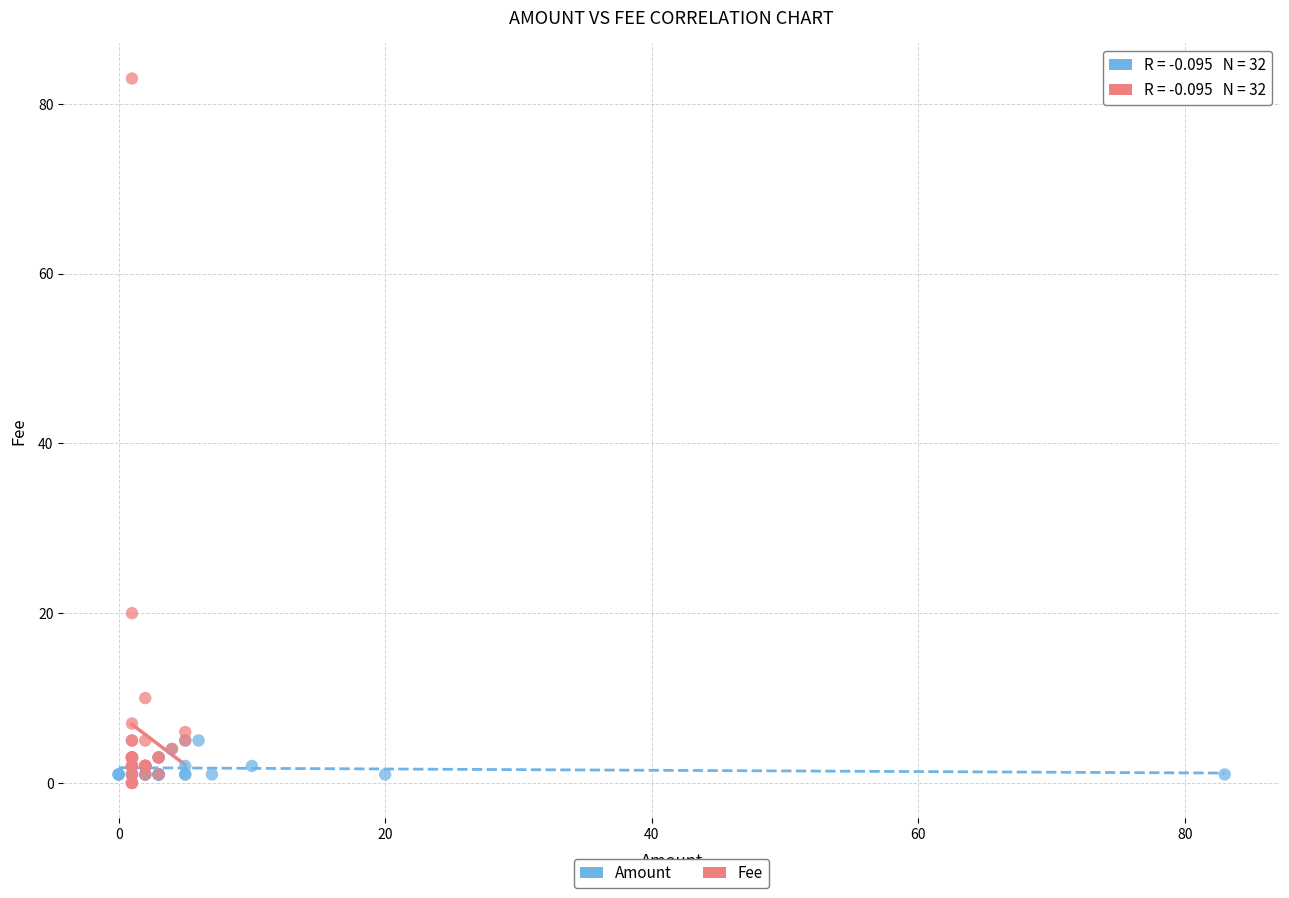

Which series contains the lowest Y value?

Fee